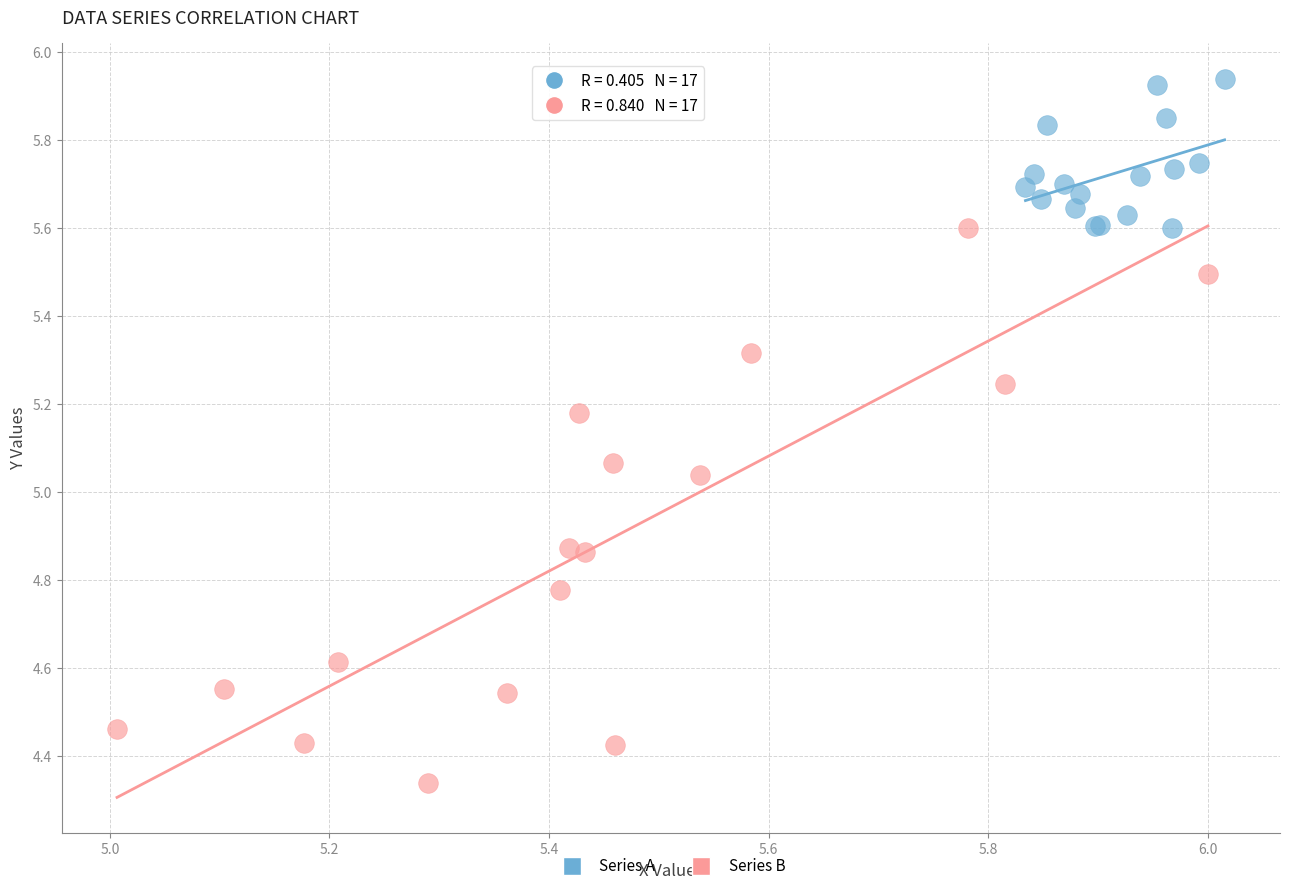

Which series has the widest spread of Y values?

Series B